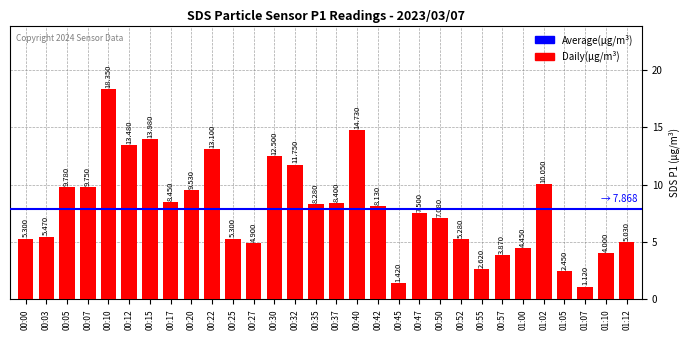

At which label does the data first exceed 8?

00:05